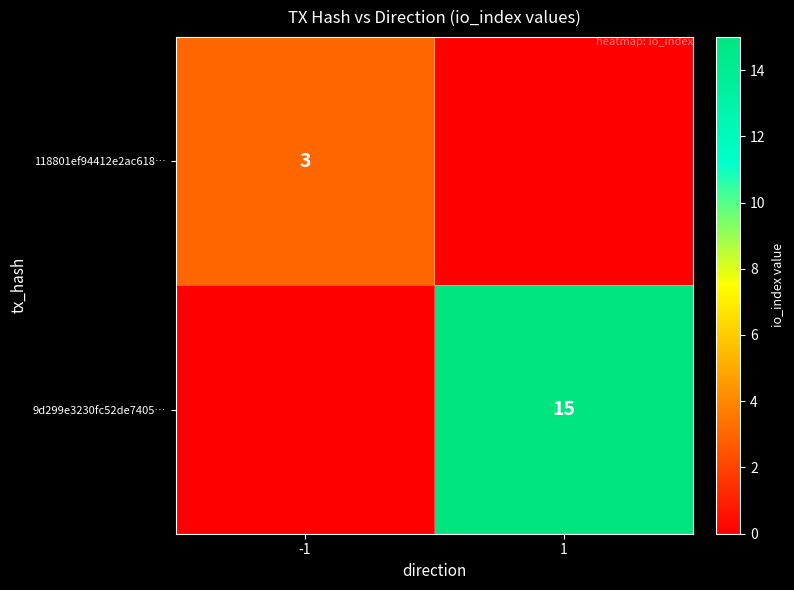

The 118801ef94412e2ac618… series shows 3 at -1. True or false?

True